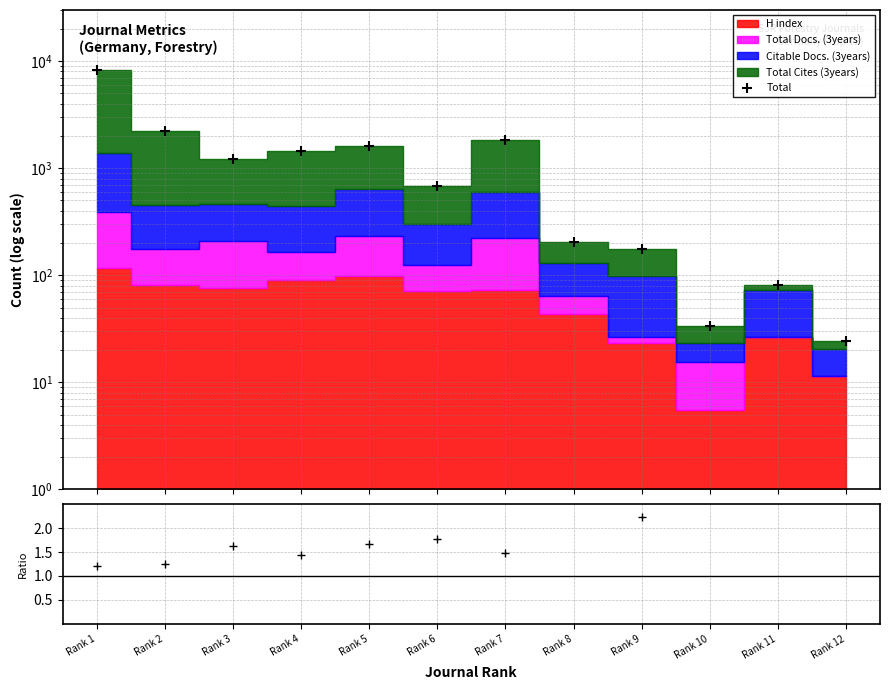

Between Rank 10 and Rank 11, which is larger?

Rank 11